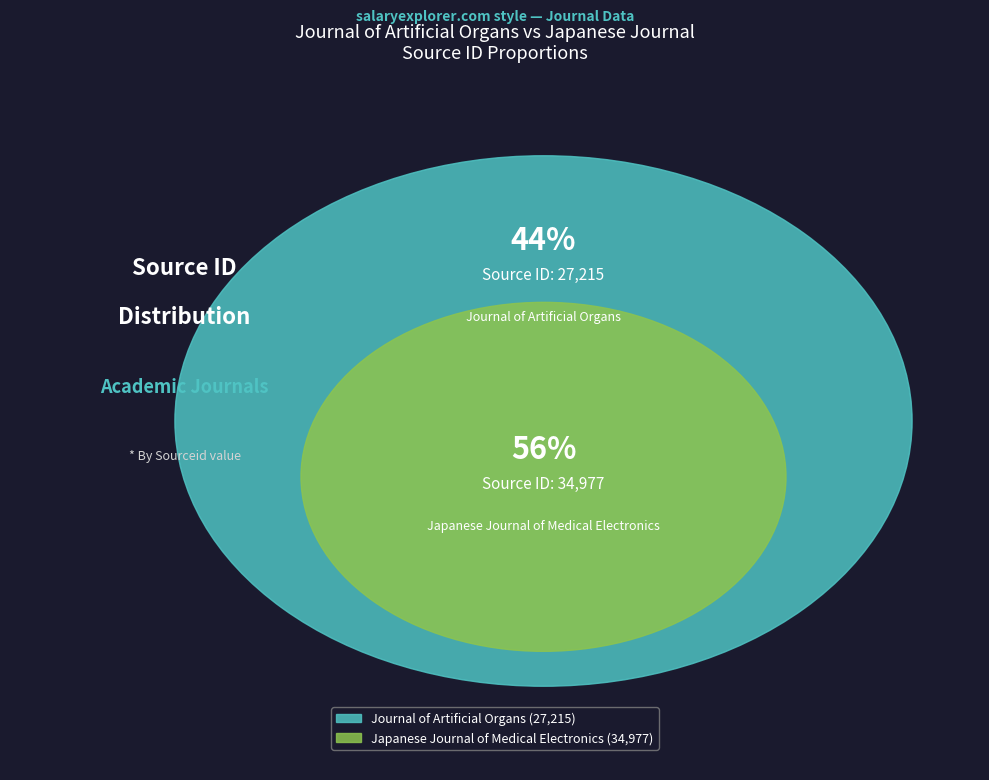

Count the number of slices in the pie.

2